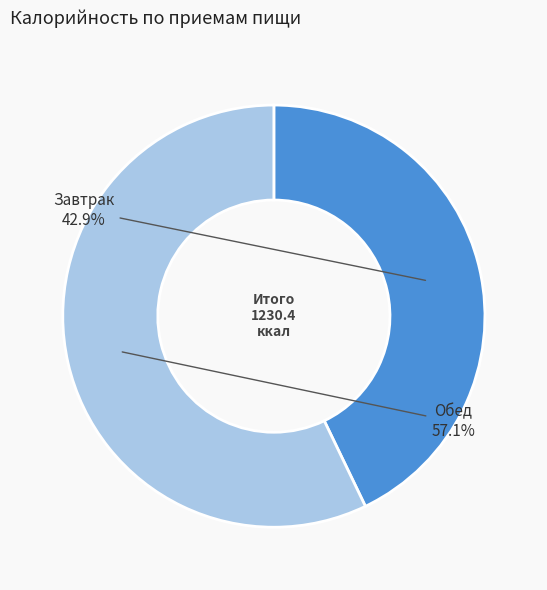

Approximately how many times larger is the value at Завтрак compared to Обед?

0.8